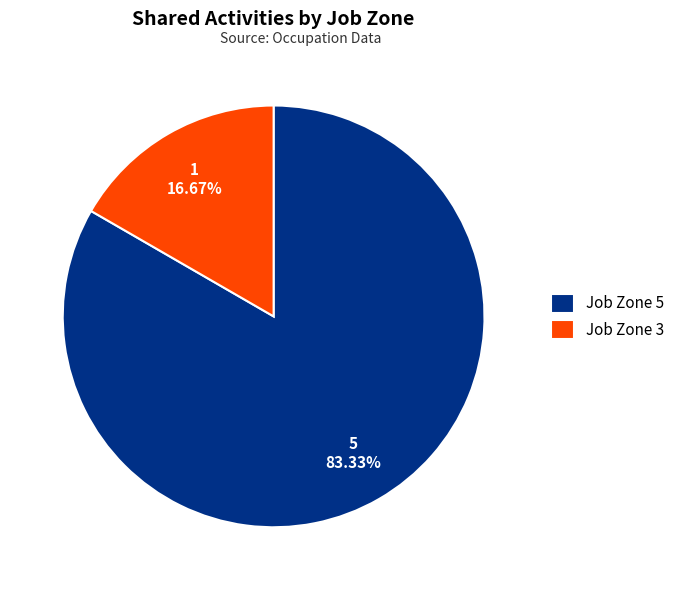

How many segments does this pie chart have?

2